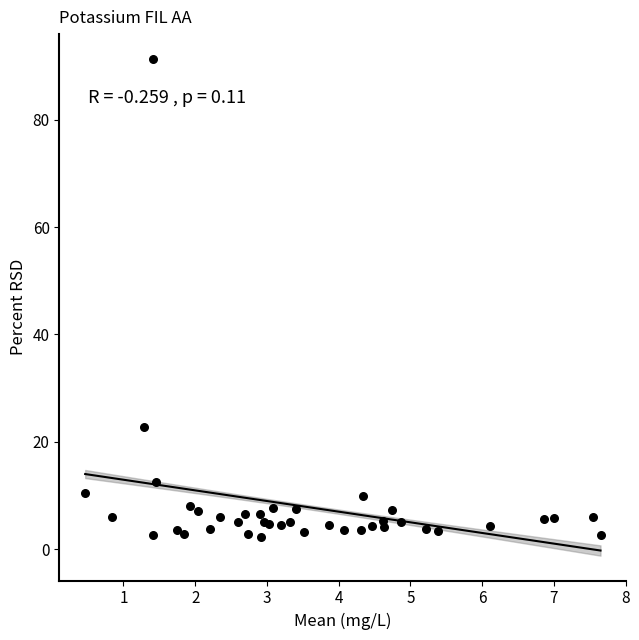

What Y value in the scatter plot is closest to 46?

22.8